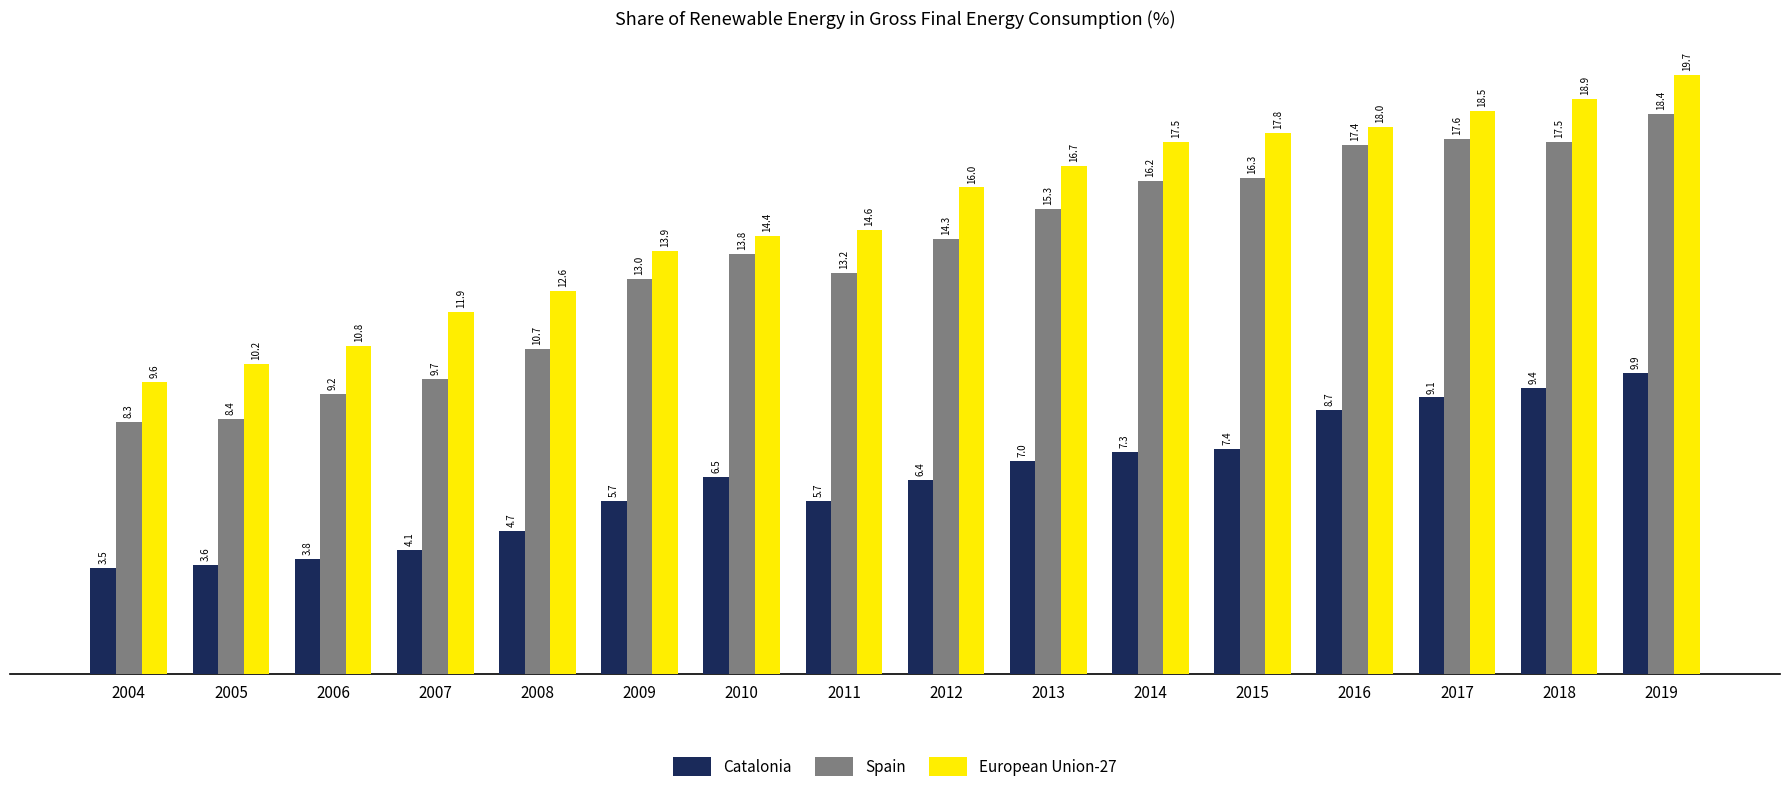

Rank the series at 2009 from highest to lowest value.

European Union-27, Spain, Catalonia